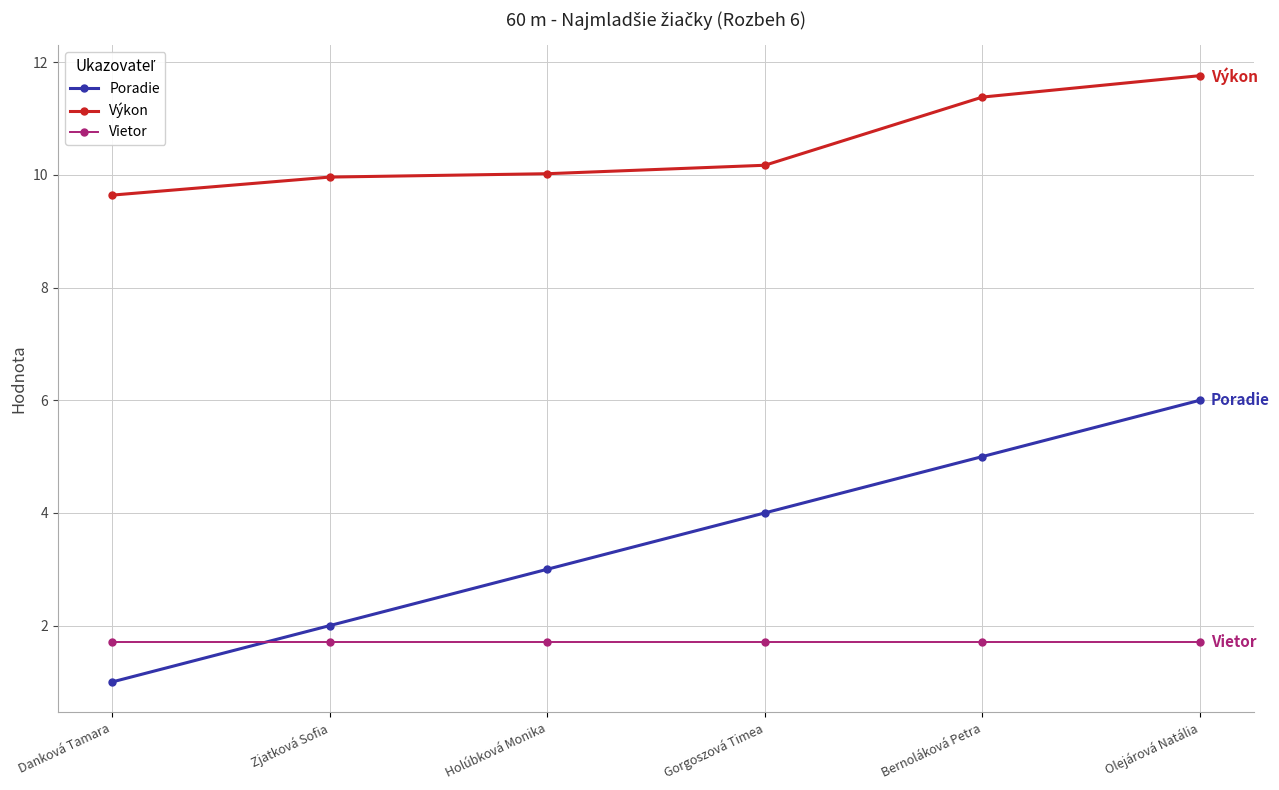

The value of Vietor at Olejárová Natália is 1.7. True or false?

True